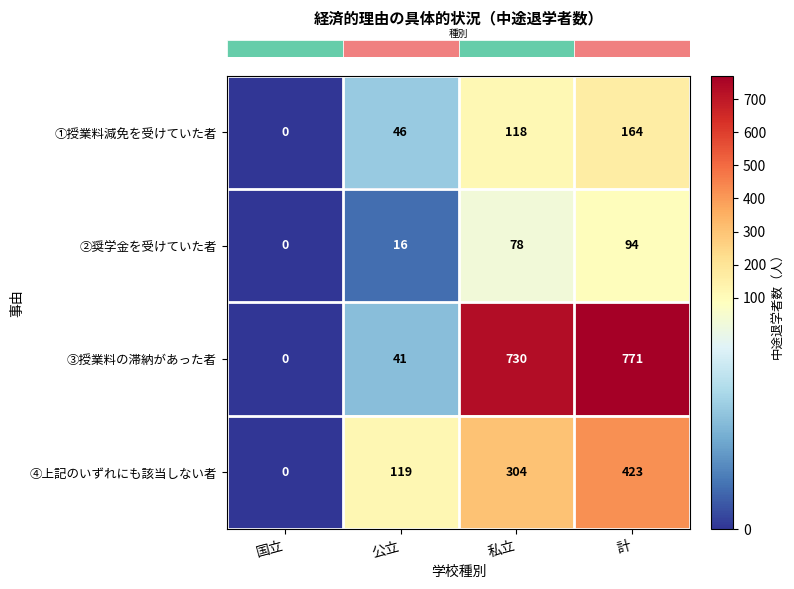

What is the difference between the maximum and second lowest values in the ④上記のいずれにも該当しない者 series?

304